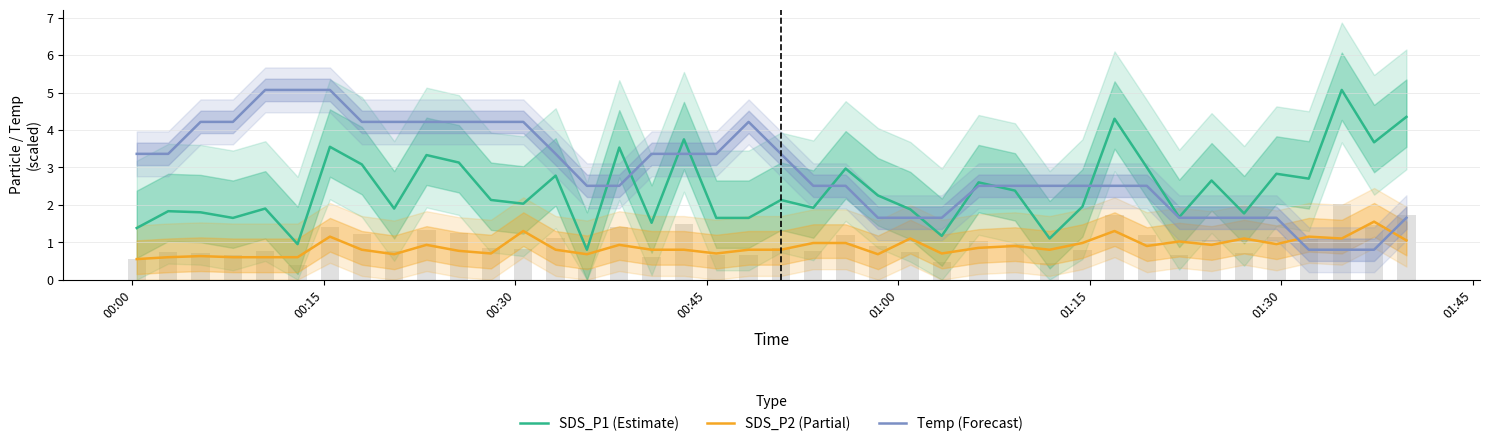

Are the bars horizontal?

No